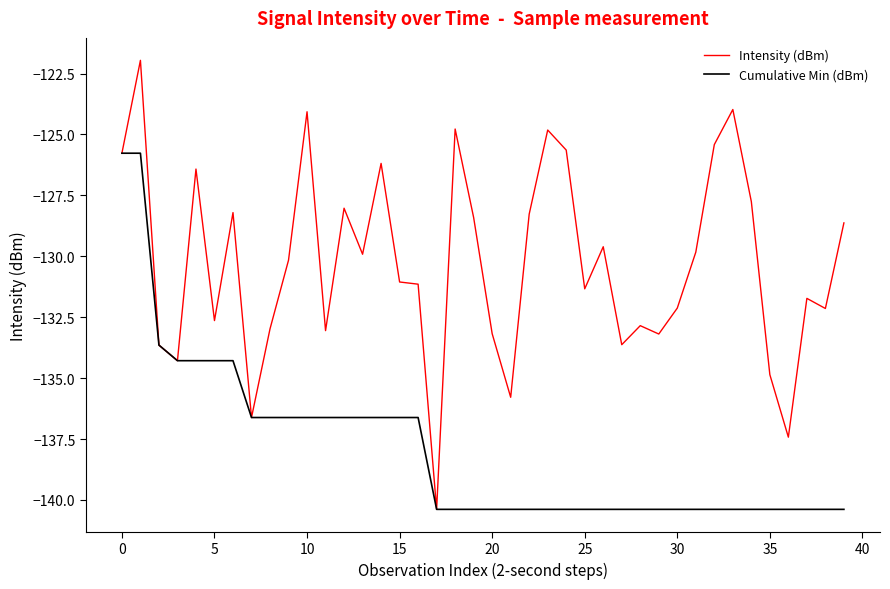

List the series in order of their overall mean, lowest first.

Cumulative Min (dBm), Intensity (dBm)